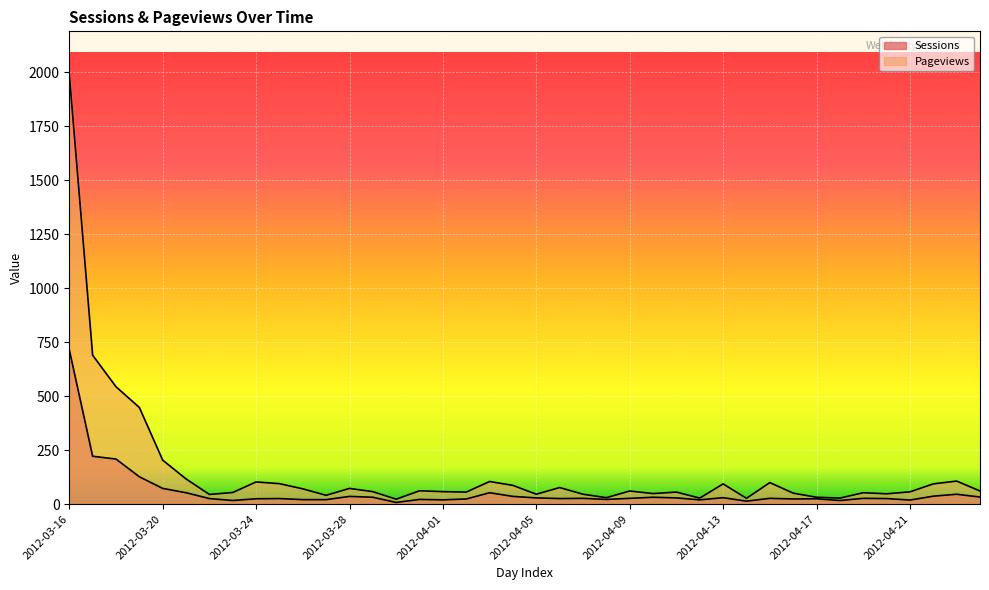

Reading left to right, what are all the values shown in this chart?

Sessions: 2012-03-16=715	2012-03-17=222	2012-03-18=209	2012-03-19=127	2012-03-20=73	2012-03-21=53	2012-03-22=26	2012-03-23=17	2012-03-24=25	2012-03-25=26	2012-03-26=21	2012-03-27=21	2012-03-28=36	2012-03-29=32	2012-03-30=8	2012-03-31=22	2012-04-01=20	2012-04-02=24	2012-04-03=53	2012-04-04=36	2012-04-05=29	2012-04-06=26	2012-04-07=27	2012-04-08=22	2012-04-09=27	2012-04-10=32	2012-04-11=29	2012-04-12=20	2012-04-13=30	2012-04-14=14	2012-04-15=27	2012-04-16=24	2012-04-17=25	2012-04-18=17	2012-04-19=27	2012-04-20=26	2012-04-21=19	2012-04-22=37	2012-04-23=46	2012-04-24=33
Pageviews: 2012-03-16=1991	2012-03-17=690	2012-03-18=544	2012-03-19=448	2012-03-20=204	2012-03-21=117	2012-03-22=45	2012-03-23=54	2012-03-24=103	2012-03-25=95	2012-03-26=71	2012-03-27=41	2012-03-28=73	2012-03-29=58	2012-03-30=23	2012-03-31=62	2012-04-01=58	2012-04-02=56	2012-04-03=105	2012-04-04=87	2012-04-05=46	2012-04-06=77	2012-04-07=46	2012-04-08=30	2012-04-09=61	2012-04-10=49	2012-04-11=56	2012-04-12=28	2012-04-13=94	2012-04-14=27	2012-04-15=100	2012-04-16=51	2012-04-17=32	2012-04-18=28	2012-04-19=53	2012-04-20=48	2012-04-21=57	2012-04-22=94	2012-04-23=107	2012-04-24=61